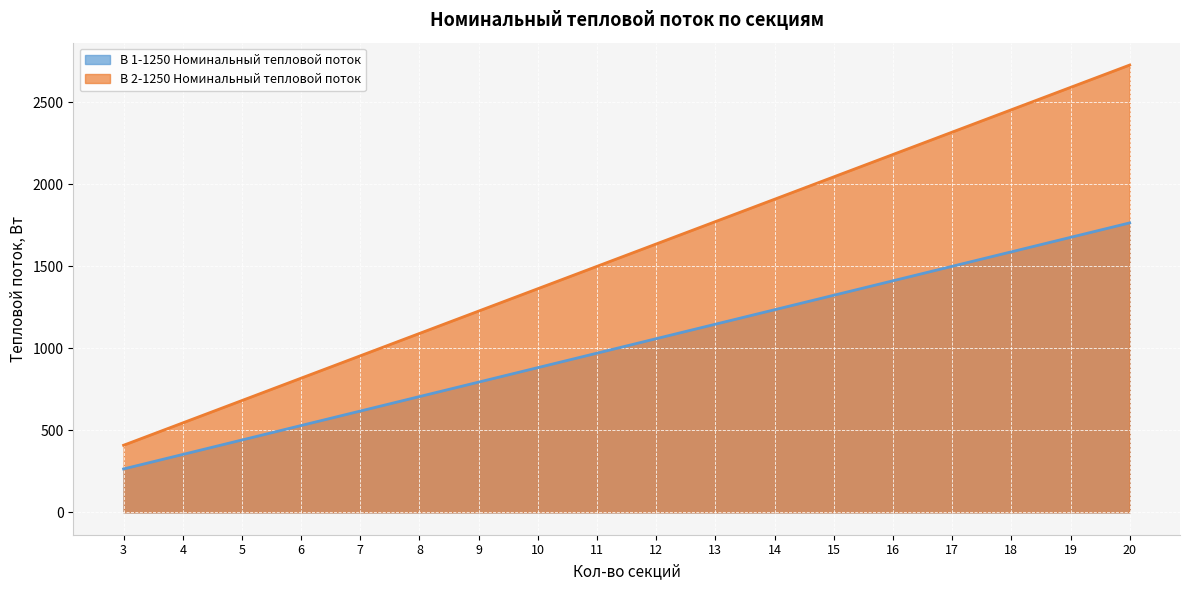

What is the total value across all series at 5?

1122.5